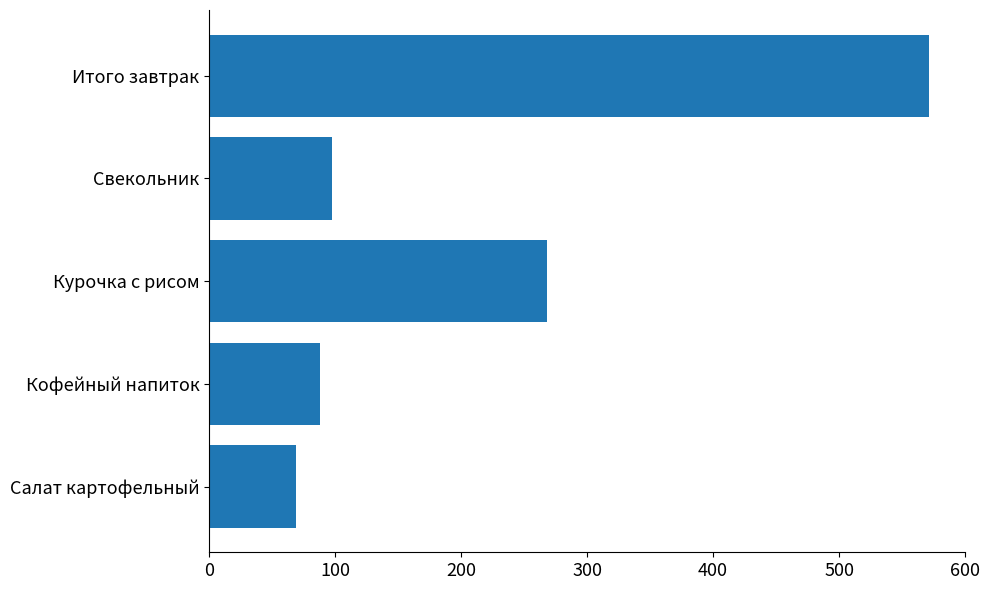

The chart shows a value of 157.6 at Свекольник. True or false?

False